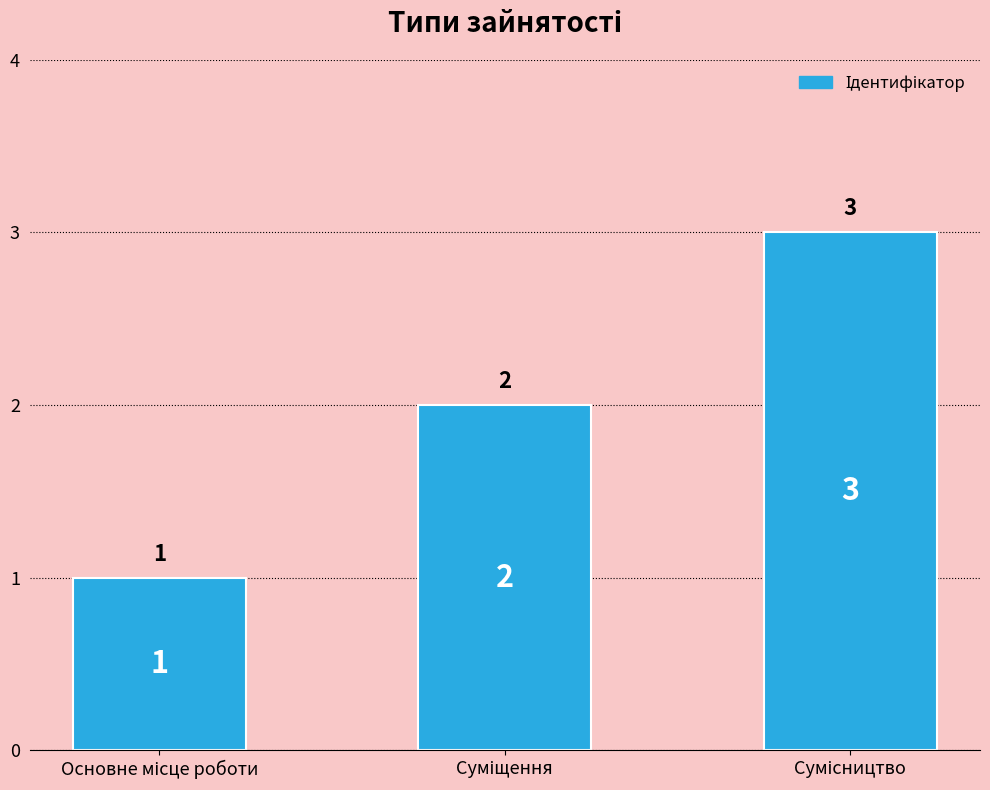

What is the value of the 1st bar from the left?

1